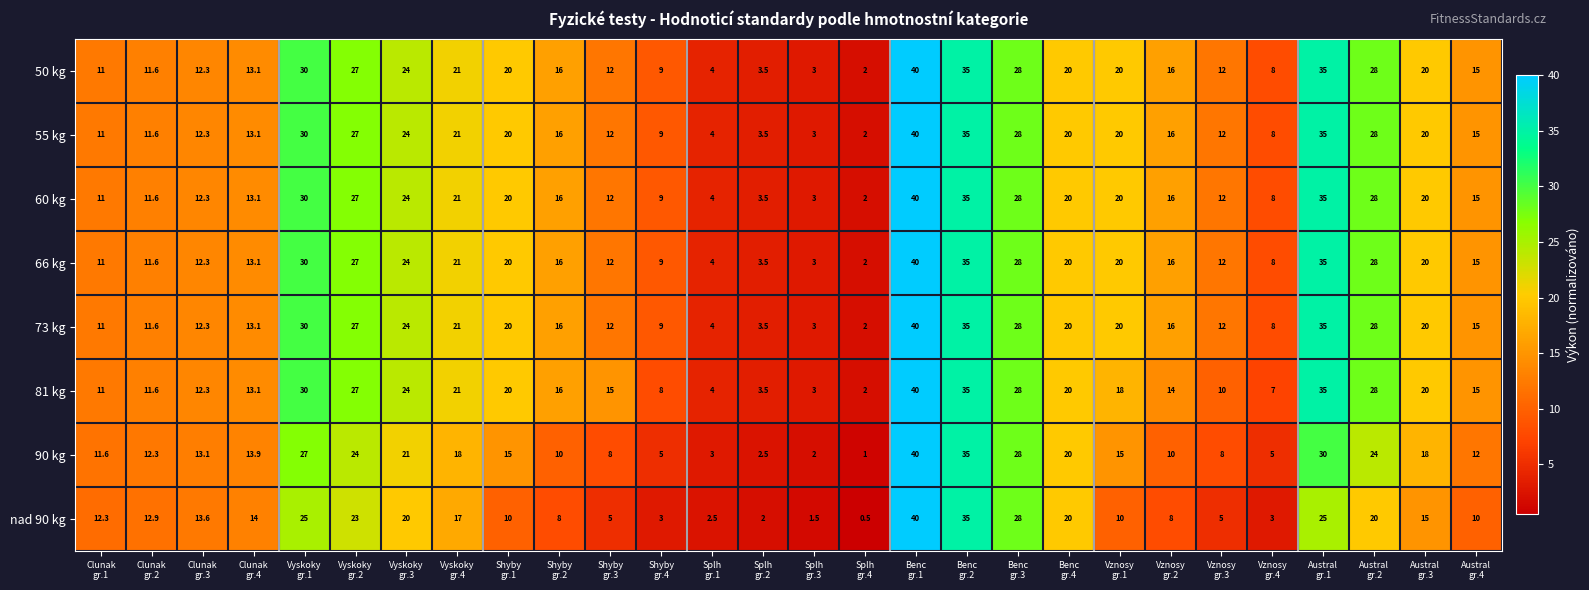

Which series changed the most between Shyby
gr.3 and Splh
gr.3?

81 kg